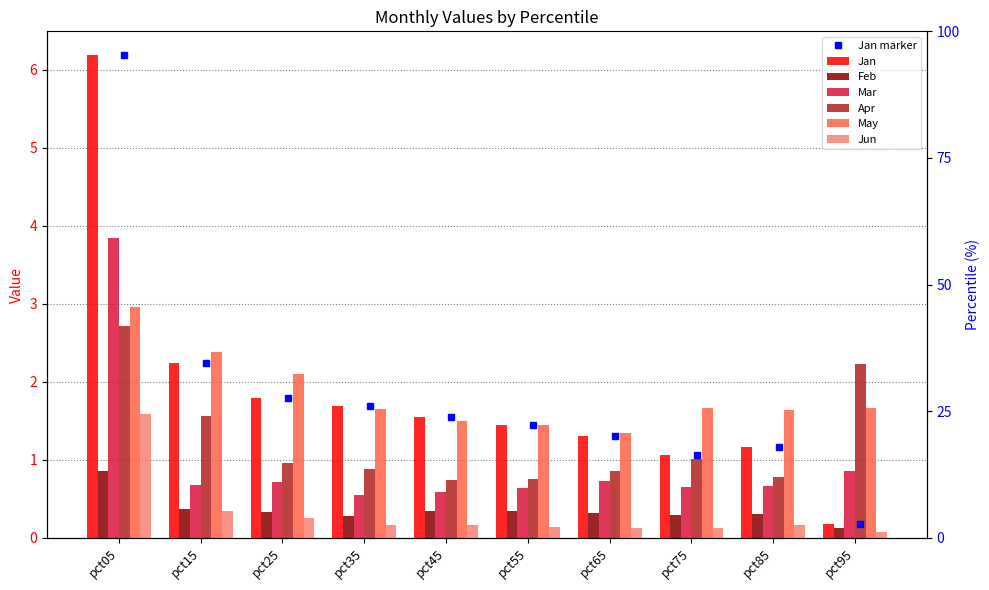

What is the approximate value of Feb at pct45?

0.3